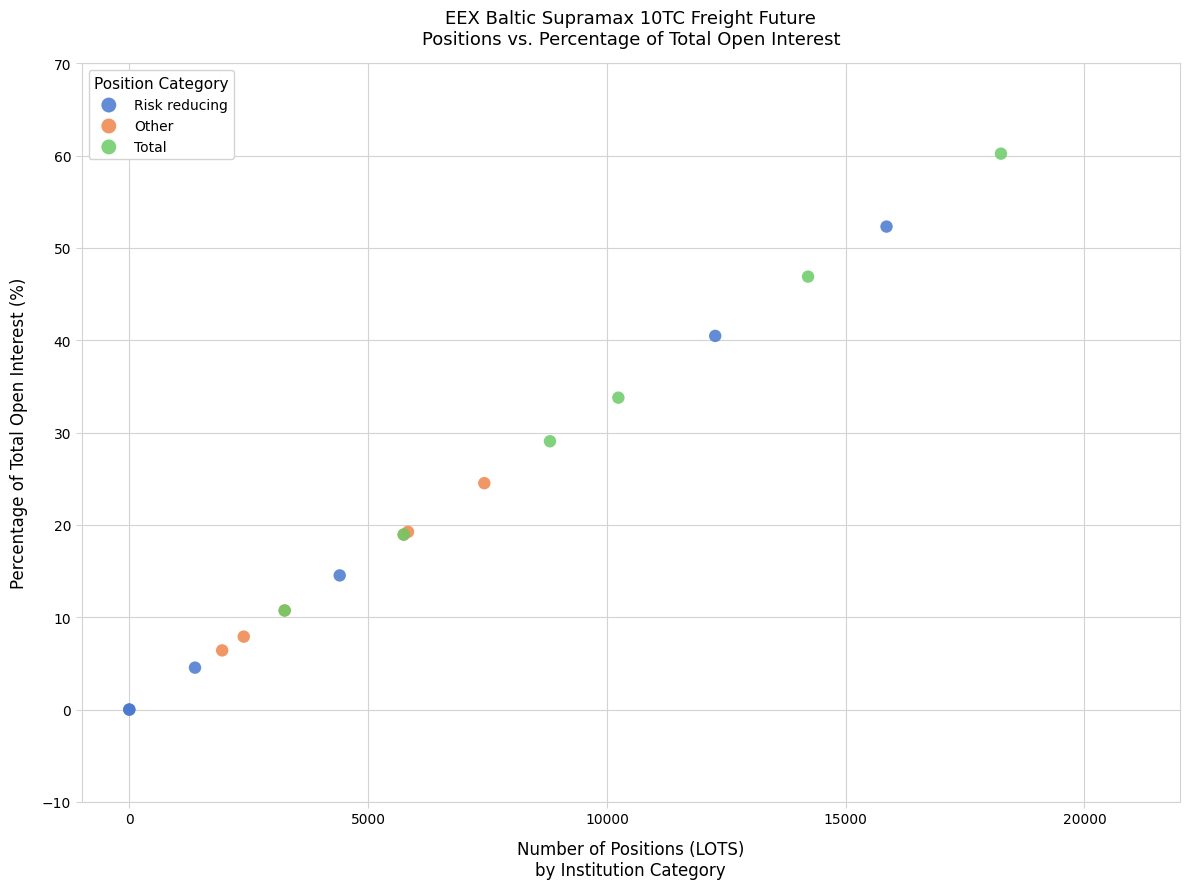

Which series reaches the maximum Y coordinate?

Total